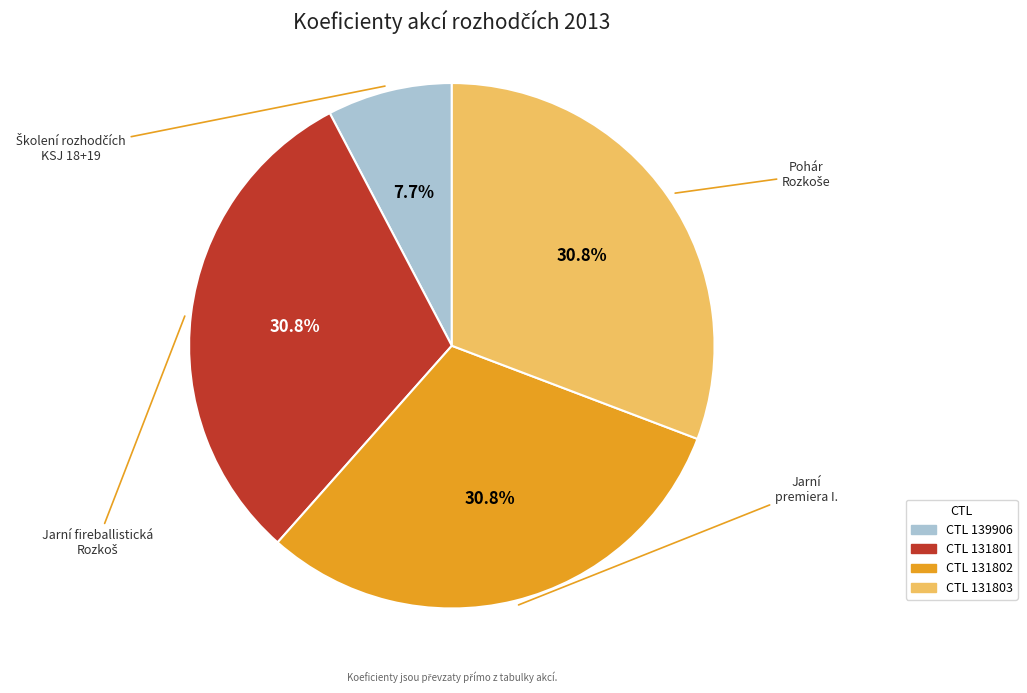

Does any single category account for the majority?

No